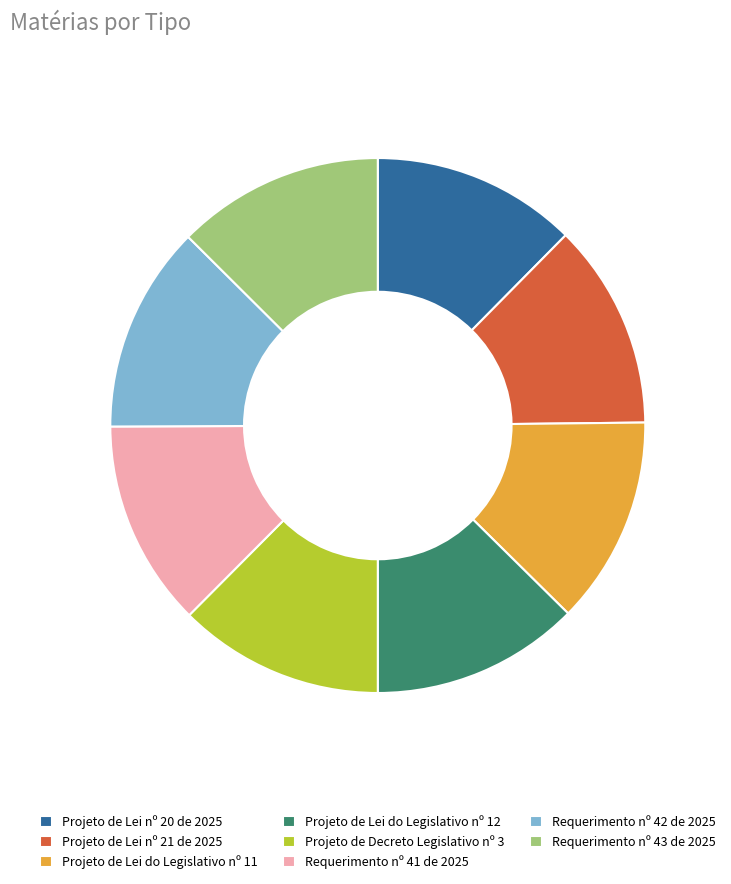

Does any single category account for the majority?

No